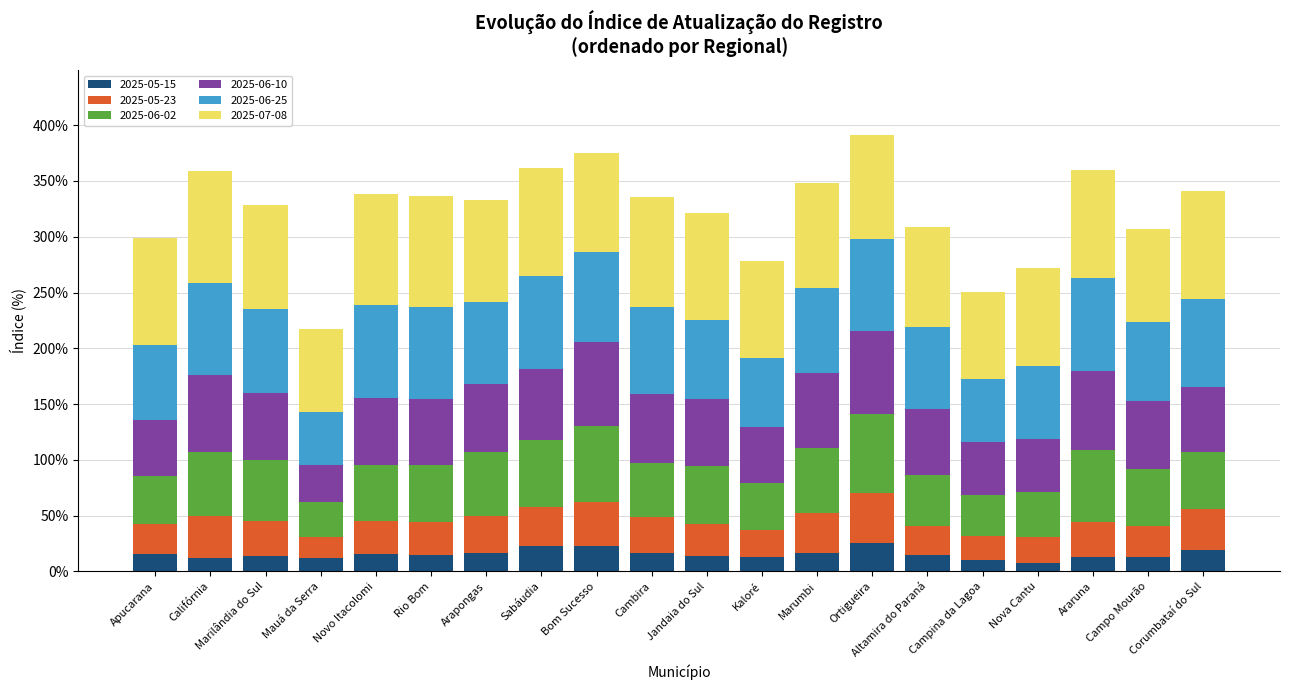

Are the bars grouped side by side (vs. stacked)?

No